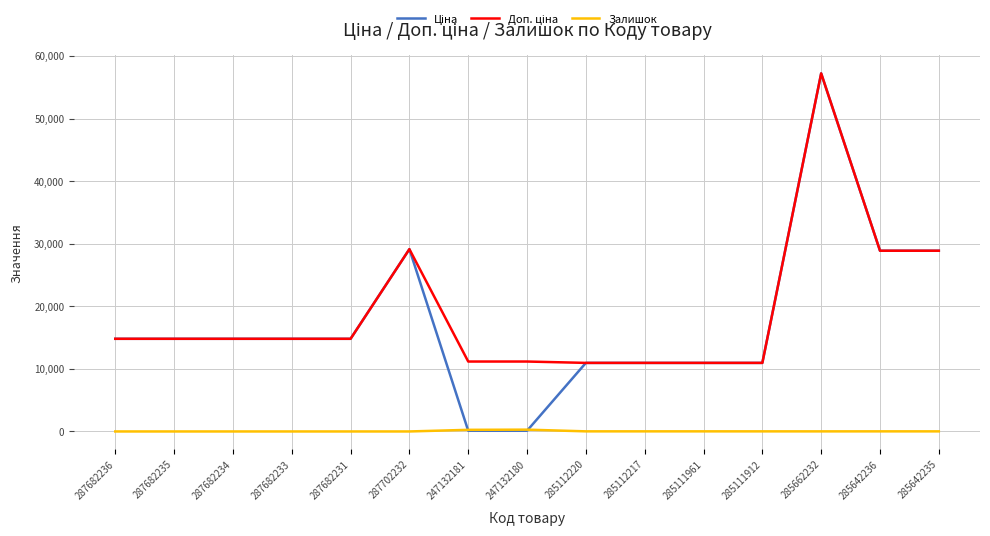

Which label corresponds to the largest value in the chart?

285662232